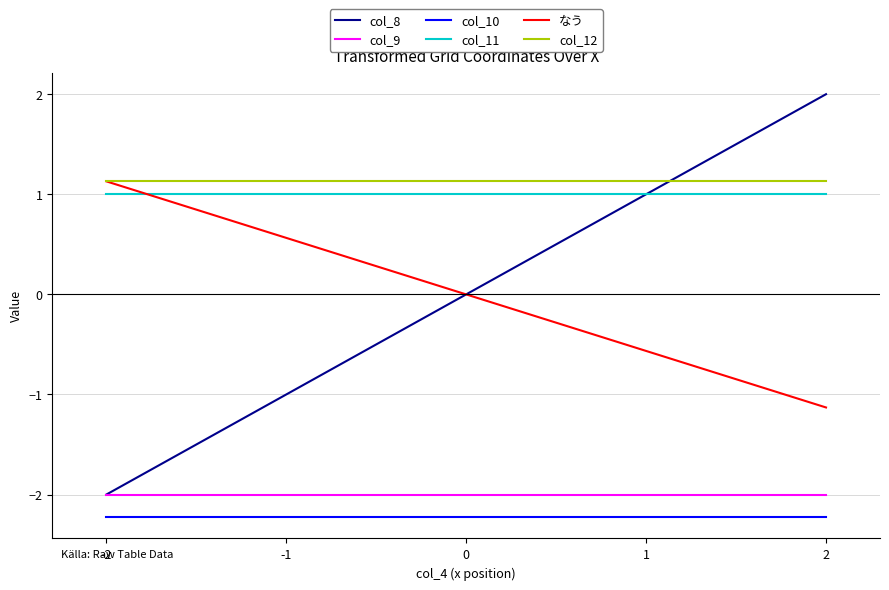

Which series has the widest spread of values?

col_8